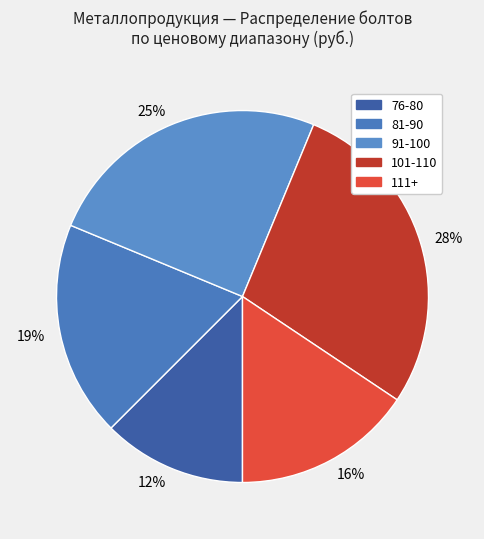

Is there a majority slice in this chart?

No